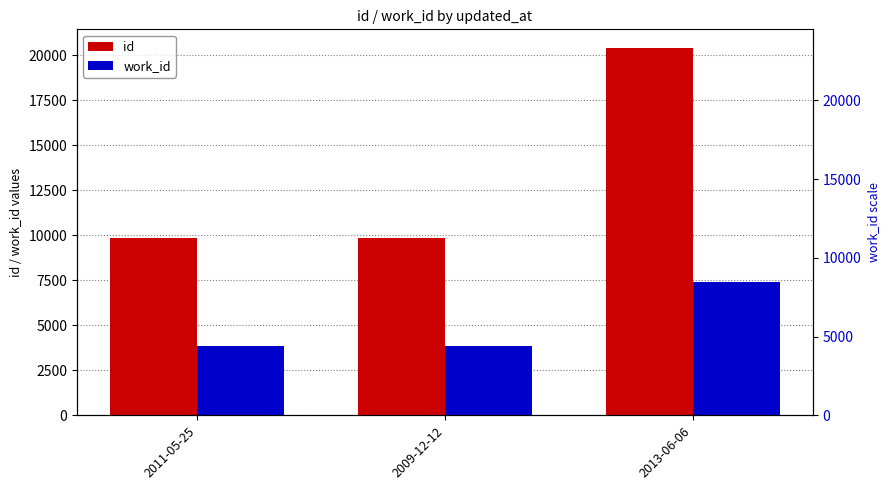

Reading right to left, extract all data points from this chart.

id: 2013-06-06=20421	2009-12-12=9851	2011-05-25=9850
work_id: 2013-06-06=7401	2009-12-12=3825	2011-05-25=3825